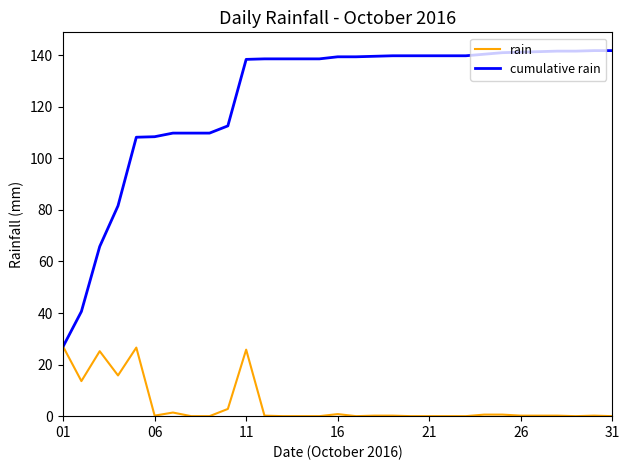

Which series has the widest spread of values?

cumulative rain